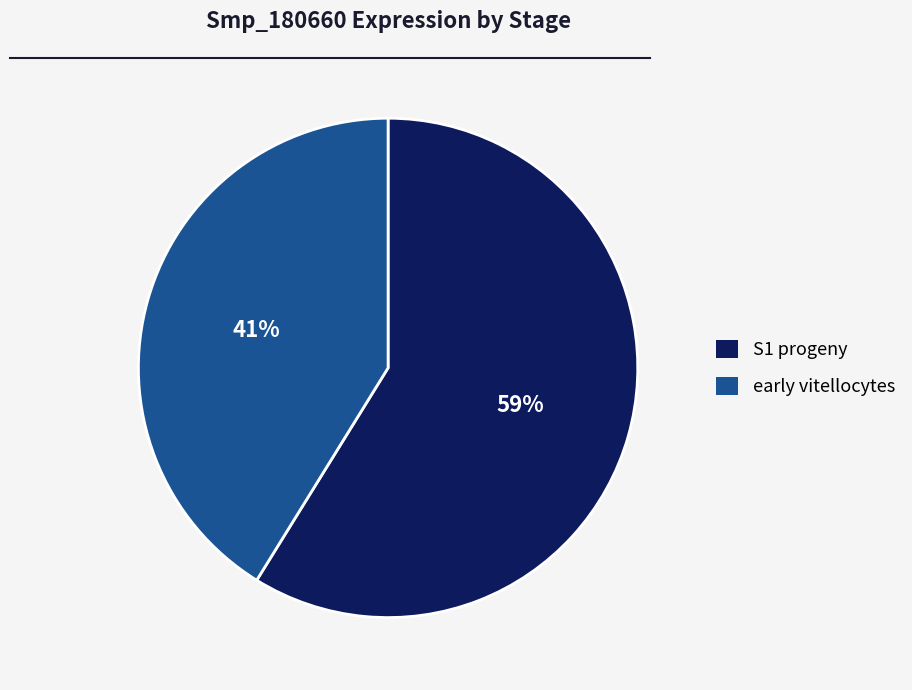

Which category accounts for the majority?

S1 progeny